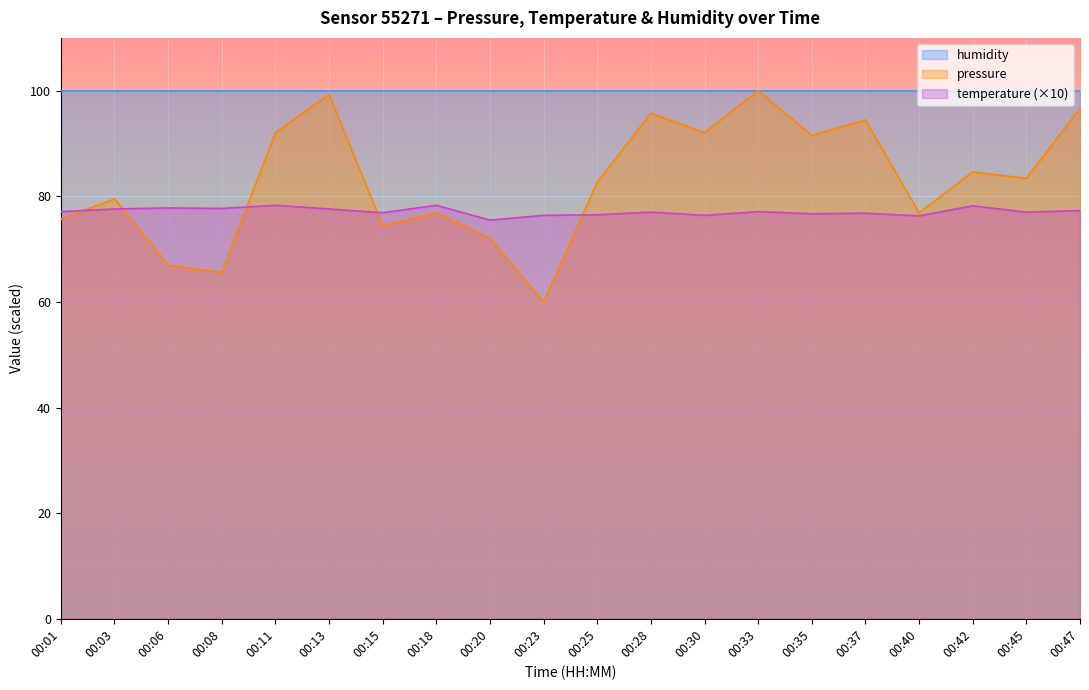

True or false: temperature has a value of 77.3 at 00:47.

True